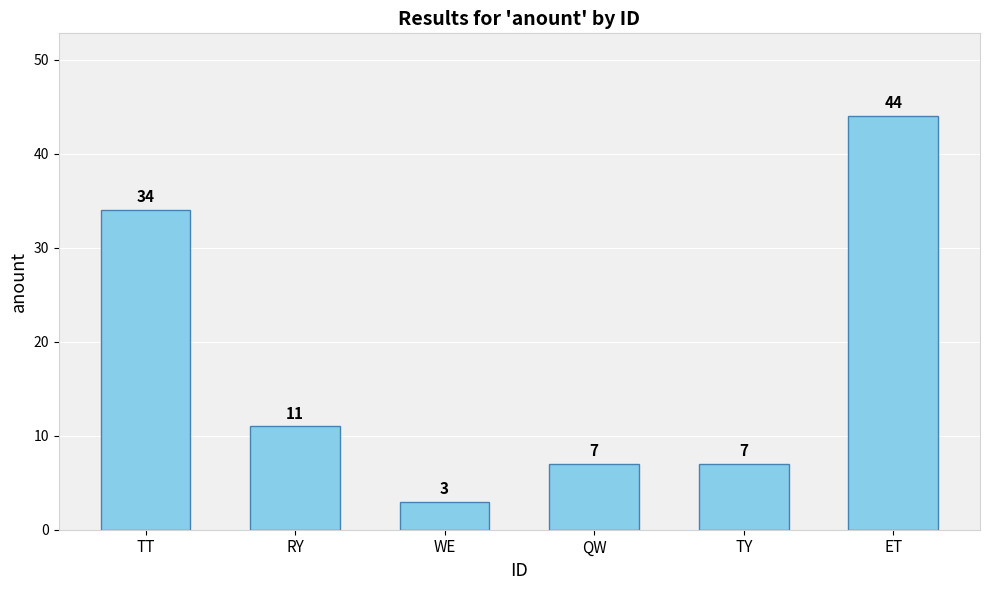

What is the value of the 3rd bar from the left?

3